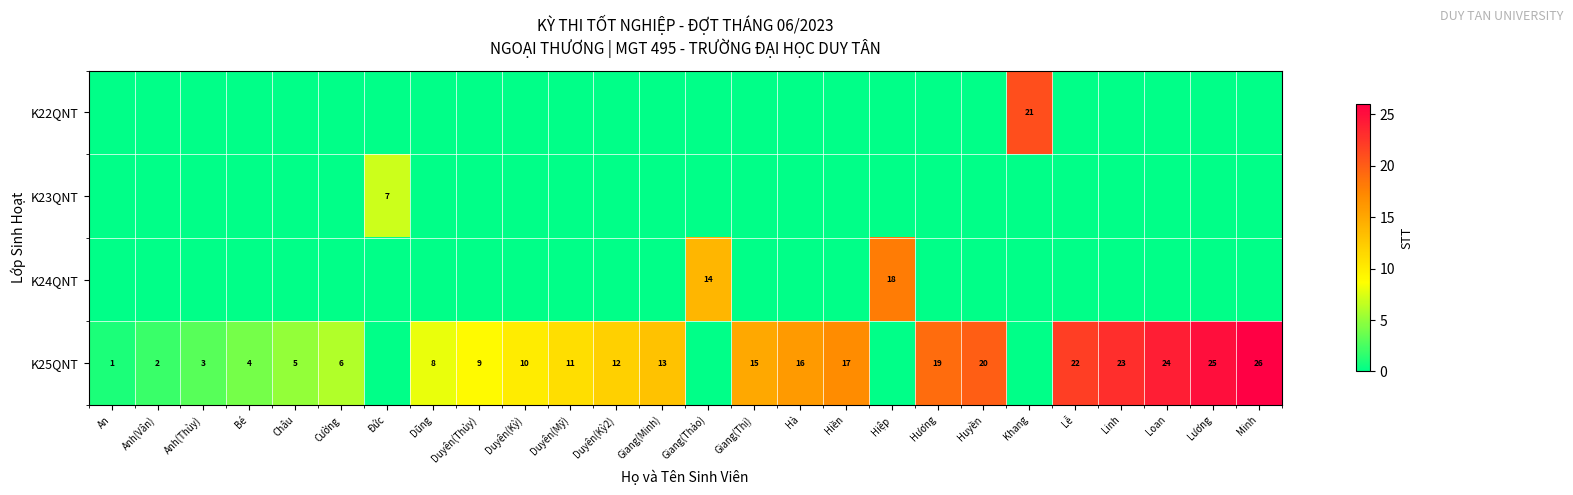

True or false: K25QNT has a value of 17 at Lương.

False